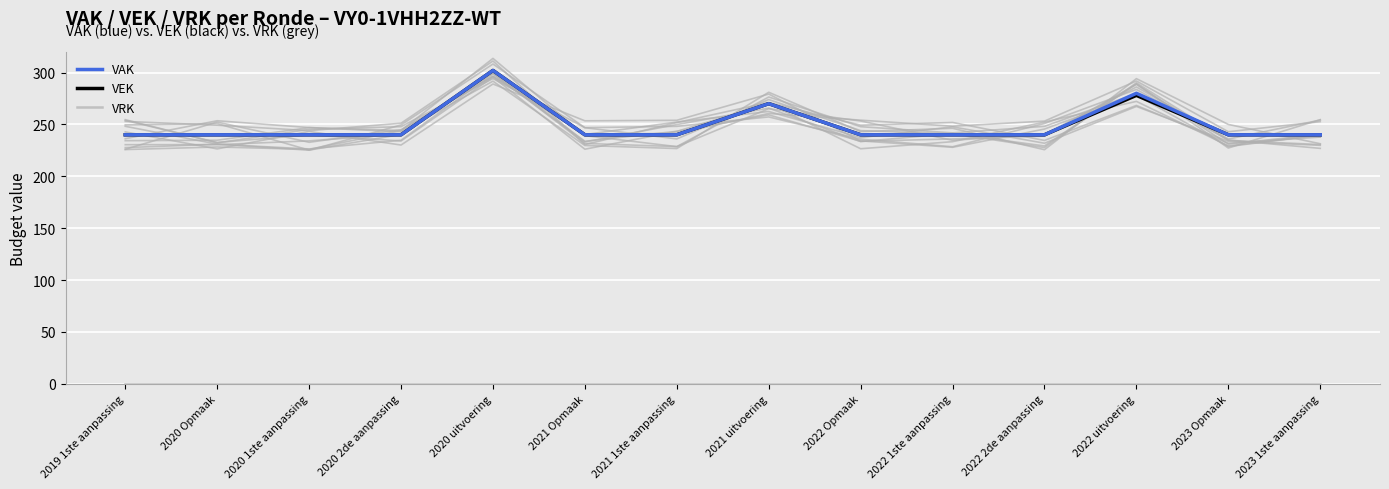

True or false: VEK and VRK cross at least once.

False